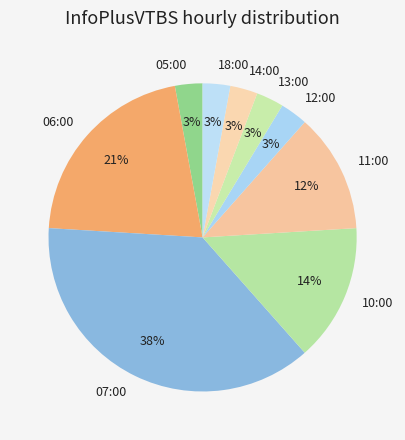

True or false: 18:00 accounts for 15% of the total.

False